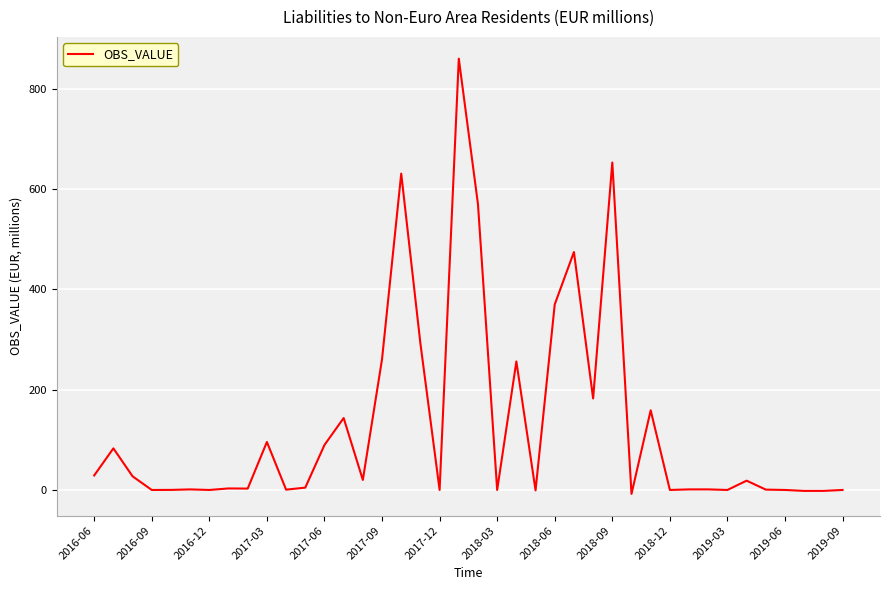

What is the greatest value displayed?

860.0